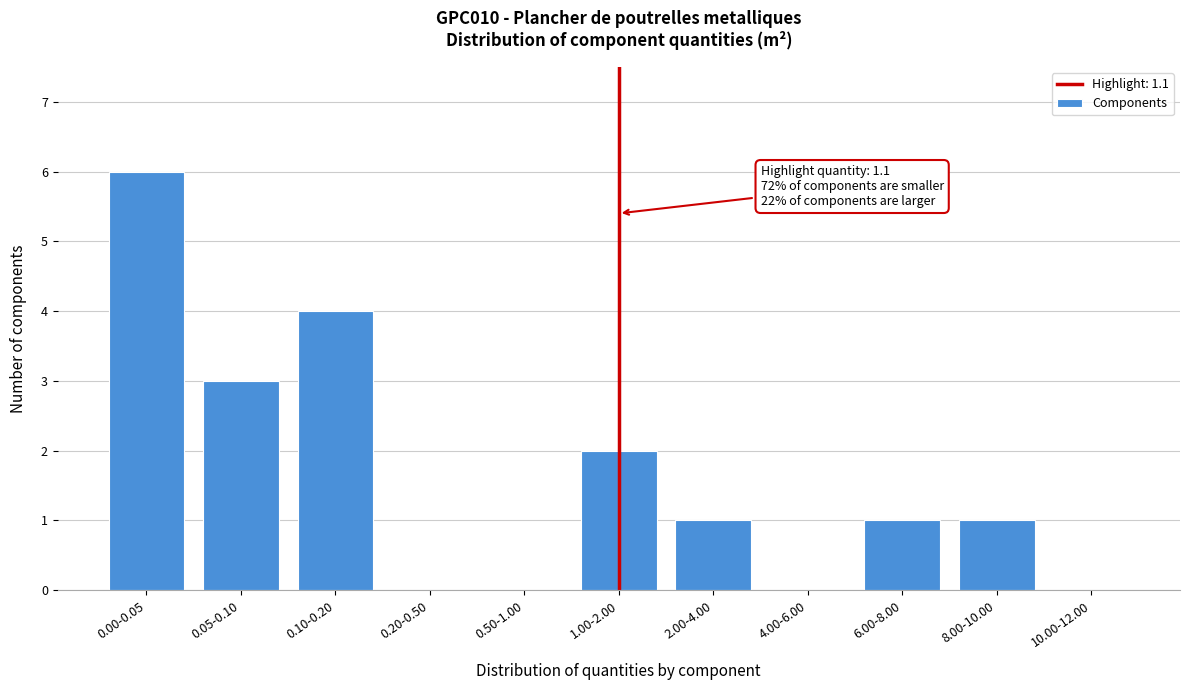

Reading right to left, list all the values displayed in this chart.

10.00-12.00=0	8.00-10.00=1	6.00-8.00=1	4.00-6.00=0	2.00-4.00=1	1.00-2.00=2	0.50-1.00=0	0.20-0.50=0	0.10-0.20=4	0.05-0.10=3	0.00-0.05=6